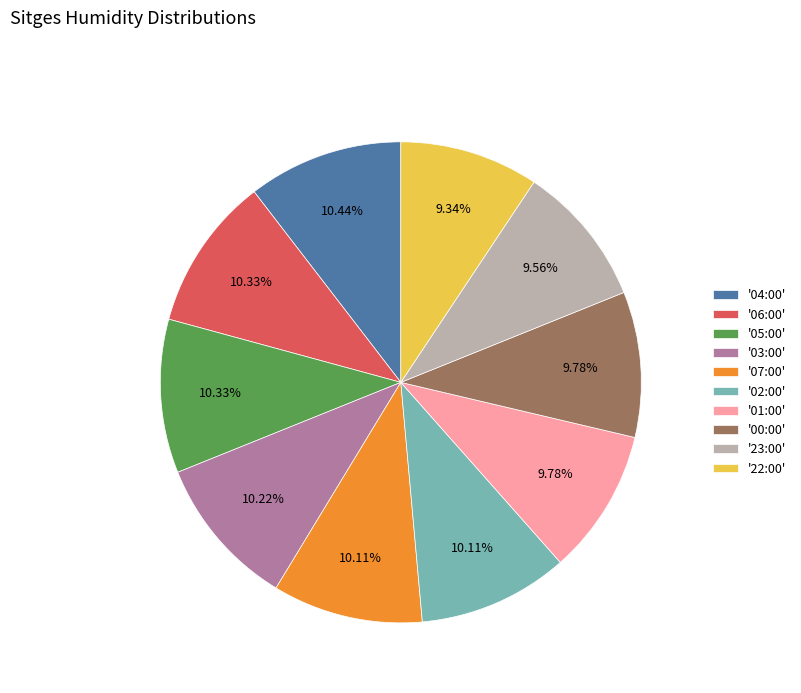

Between '06:00' and '01:00', which is larger?

'06:00'